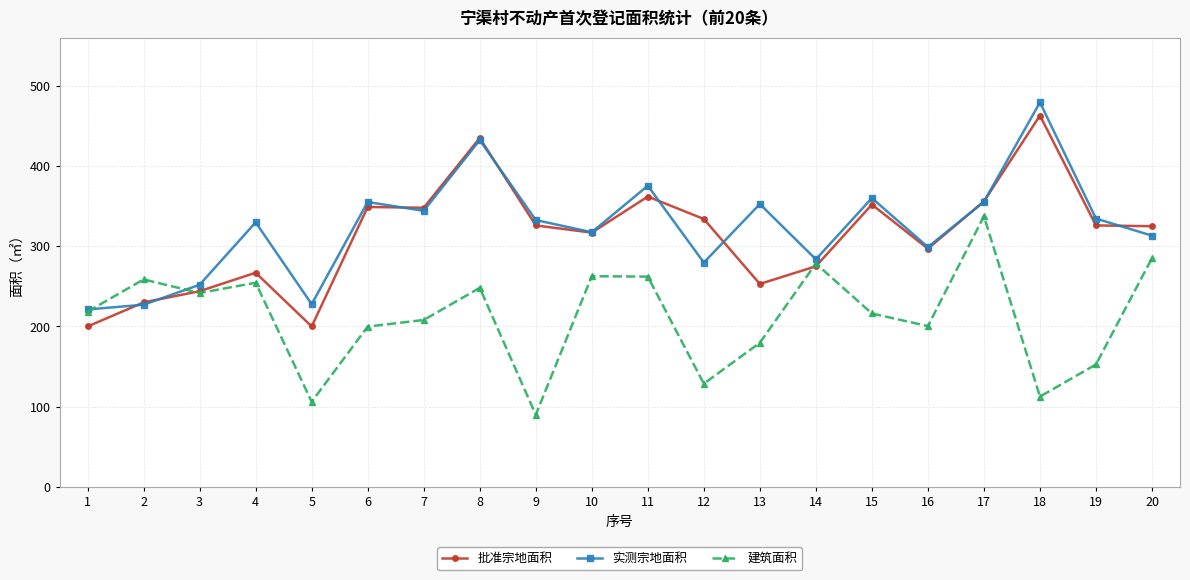

Does the chart display data point markers on the line(s)?

Yes